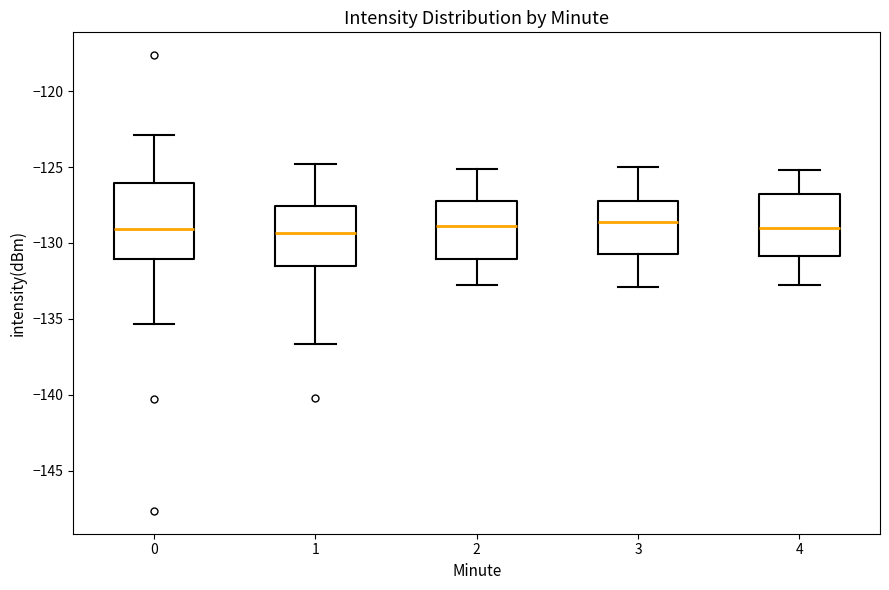

Where is the lower edge of the box at x = 0 on the y-axis? The values are not printed on the chart, so give them approximately, as read against the axis.

-131.0